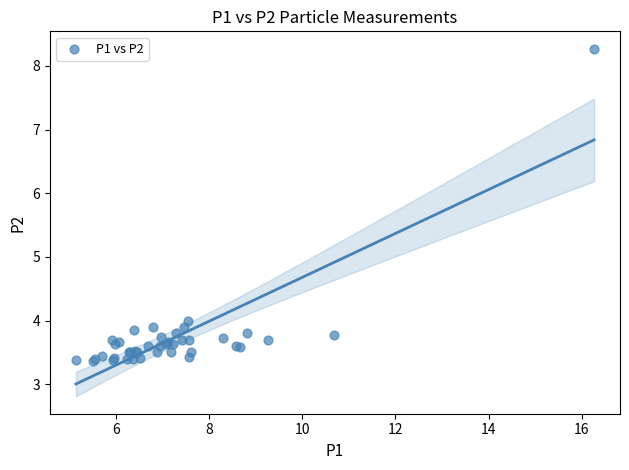

What Y value in the scatter plot is closest to 5?

4.0